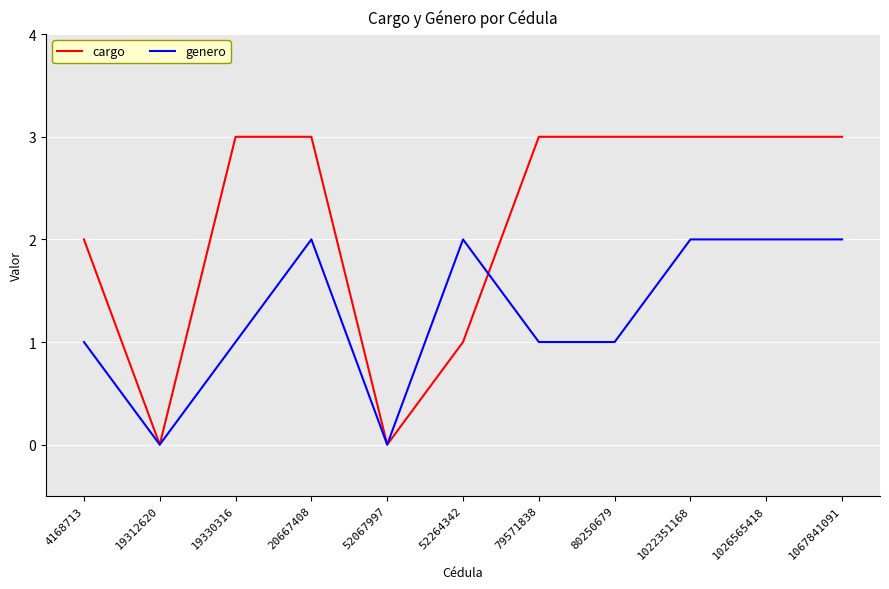

Where is the first local minimum for genero?

19312620